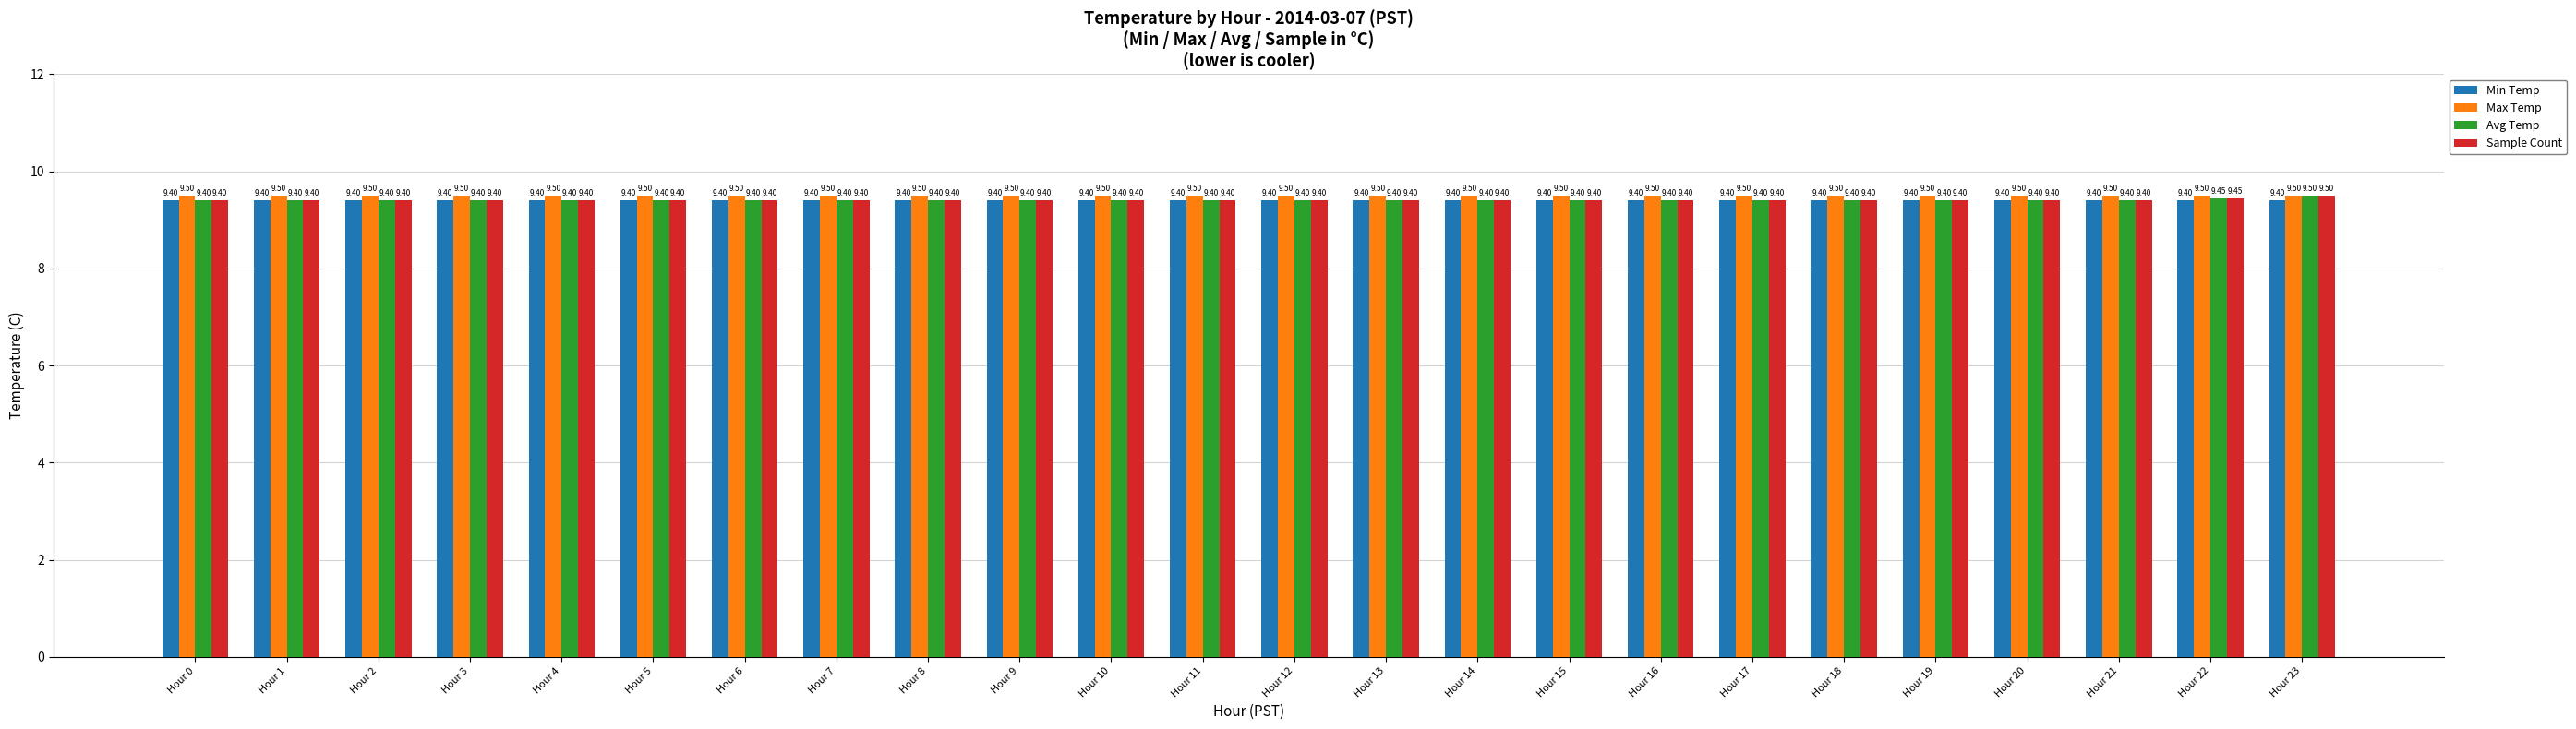

True or false: Max Temp has a value of 9.5 at Hour 14.

True